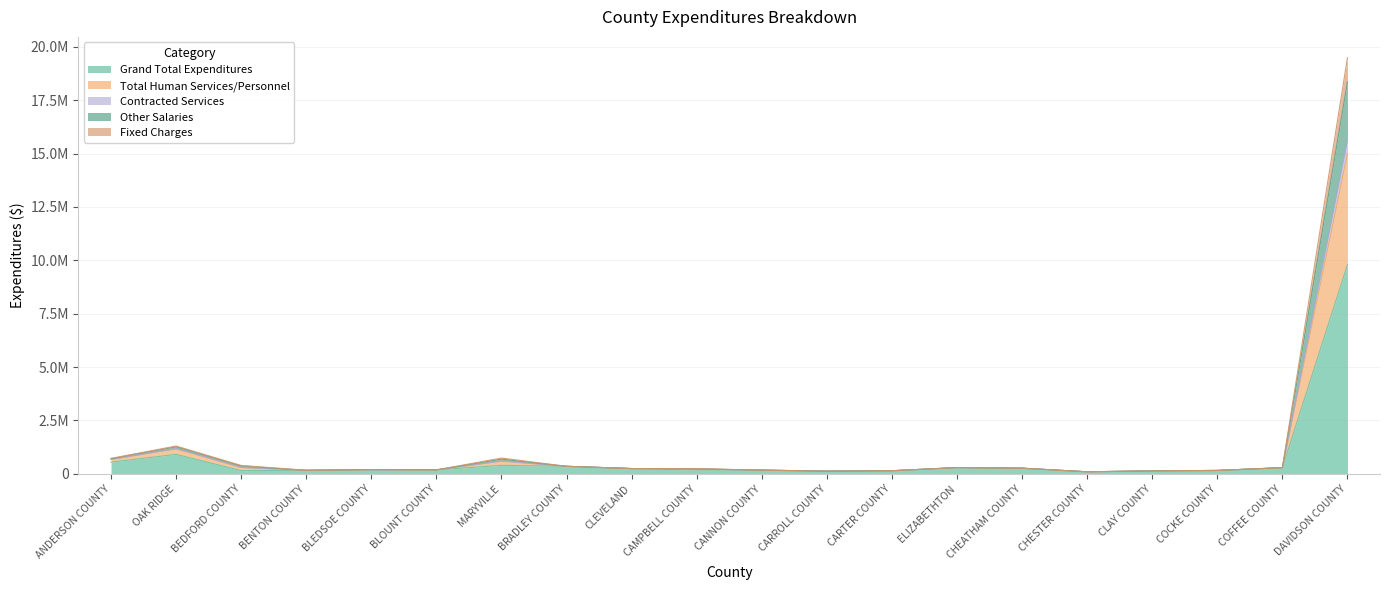

Rank the categories by Total Human Services/Personnel value from highest to lowest.

DAVIDSON COUNTY, OAK RIDGE, MARYVILLE, ANDERSON COUNTY, BEDFORD COUNTY, BRADLEY COUNTY, ELIZABETHTON, COFFEE COUNTY, CHEATHAM COUNTY, CLEVELAND, CAMPBELL COUNTY, BLEDSOE COUNTY, BLOUNT COUNTY, CANNON COUNTY, BENTON COUNTY, COCKE COUNTY, CARTER COUNTY, CLAY COUNTY, CARROLL COUNTY, CHESTER COUNTY